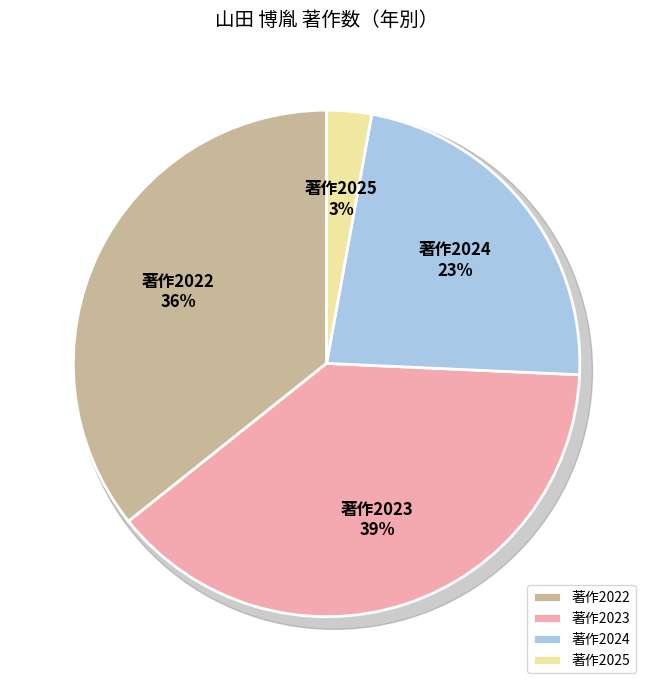

Does 山田 博胤 (123698) account for over 50% of the chart?

Yes